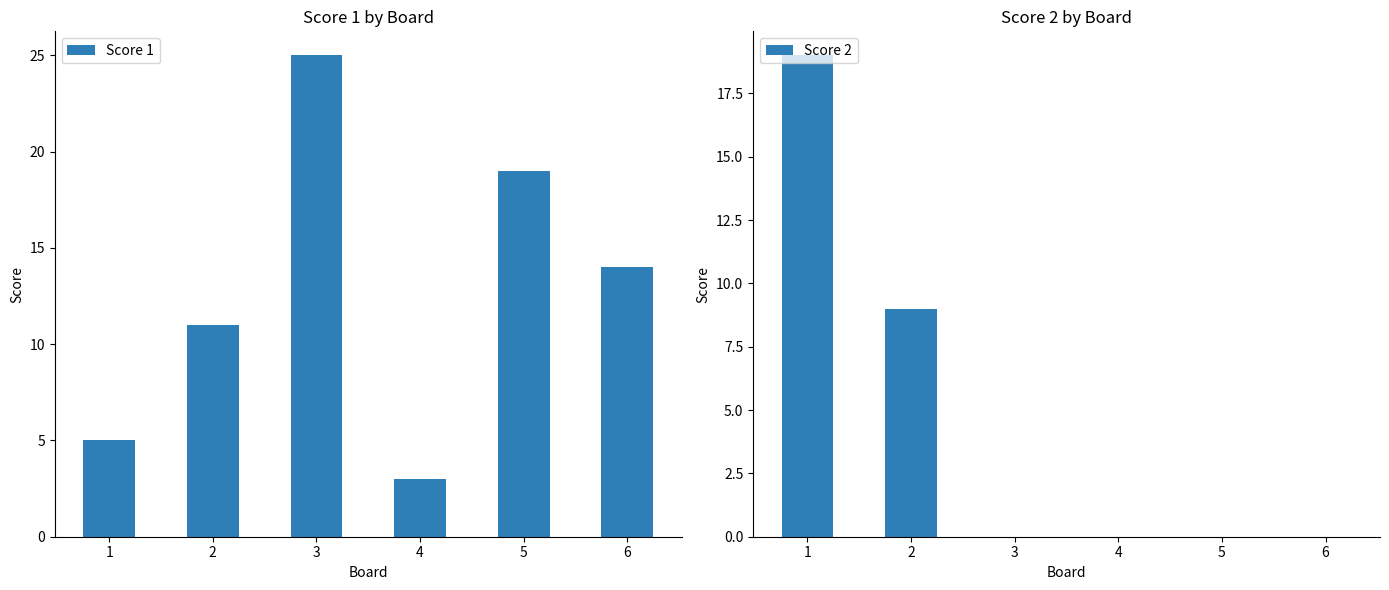

Between 3 and 6, which is larger?

3